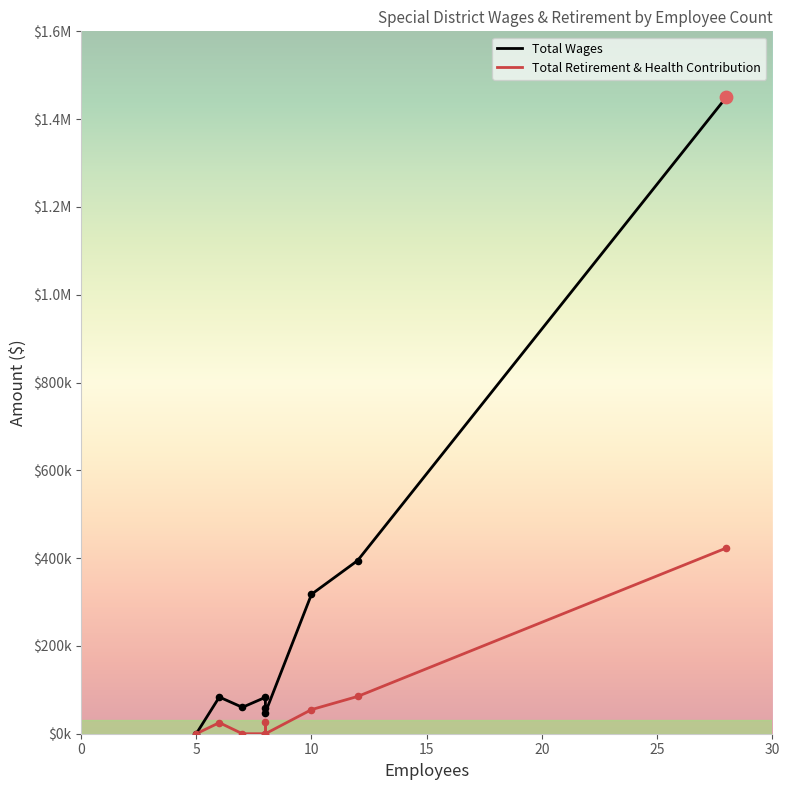

Is the value of Total Wages at 28 greater than the value of Total Retirement & Health Contribution at 7?

Yes